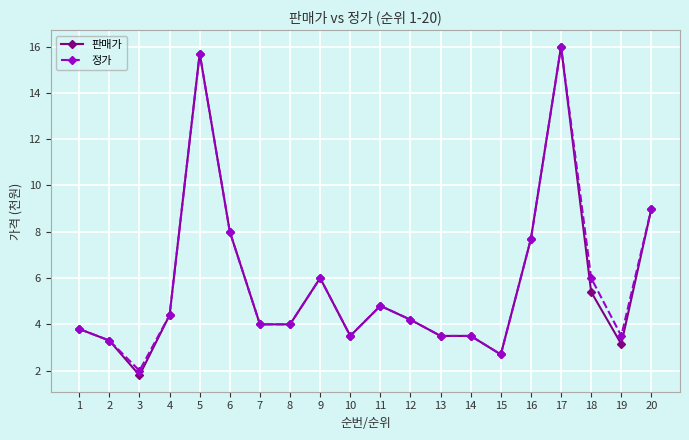

What is the value of the 판매가 point at the 15th from the left?

2.7